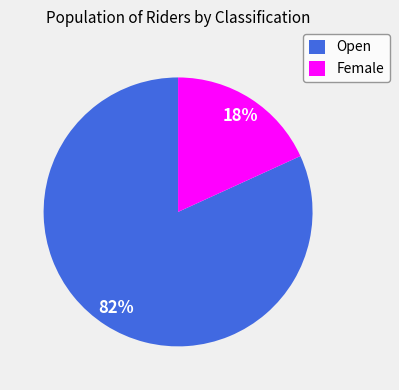

How many slices are in this pie chart?

2